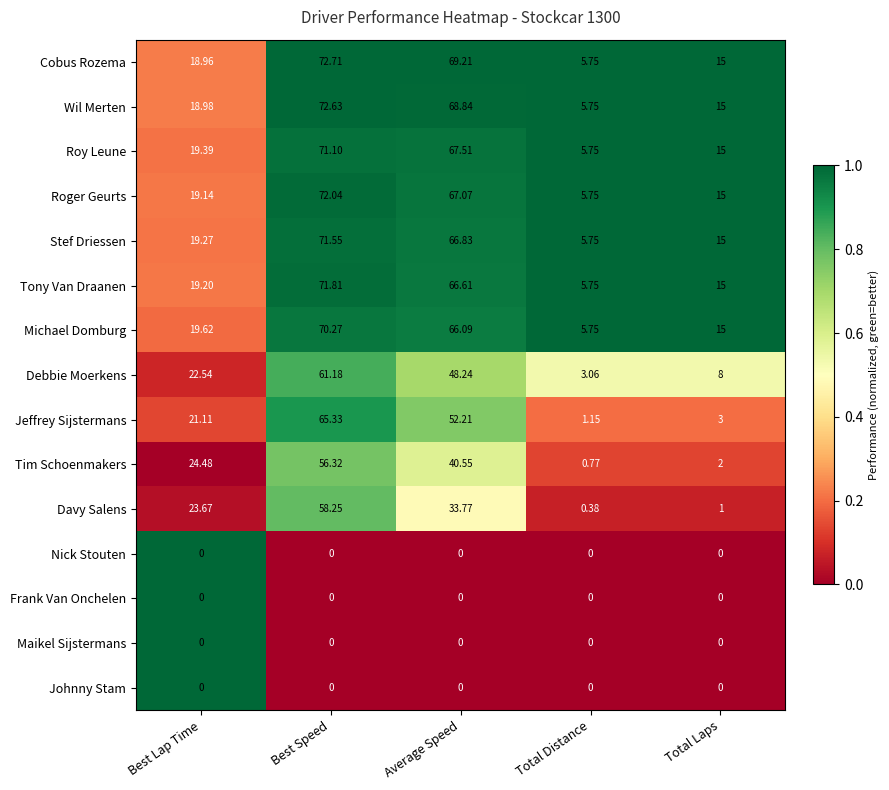

How many distinct data groups are displayed?

15